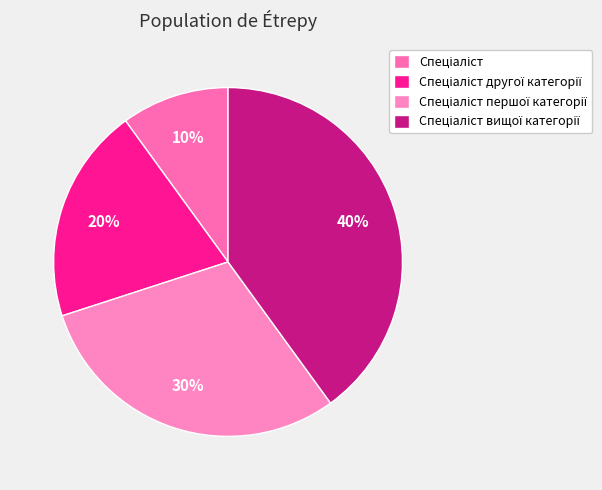

Count the number of slices in the pie.

4